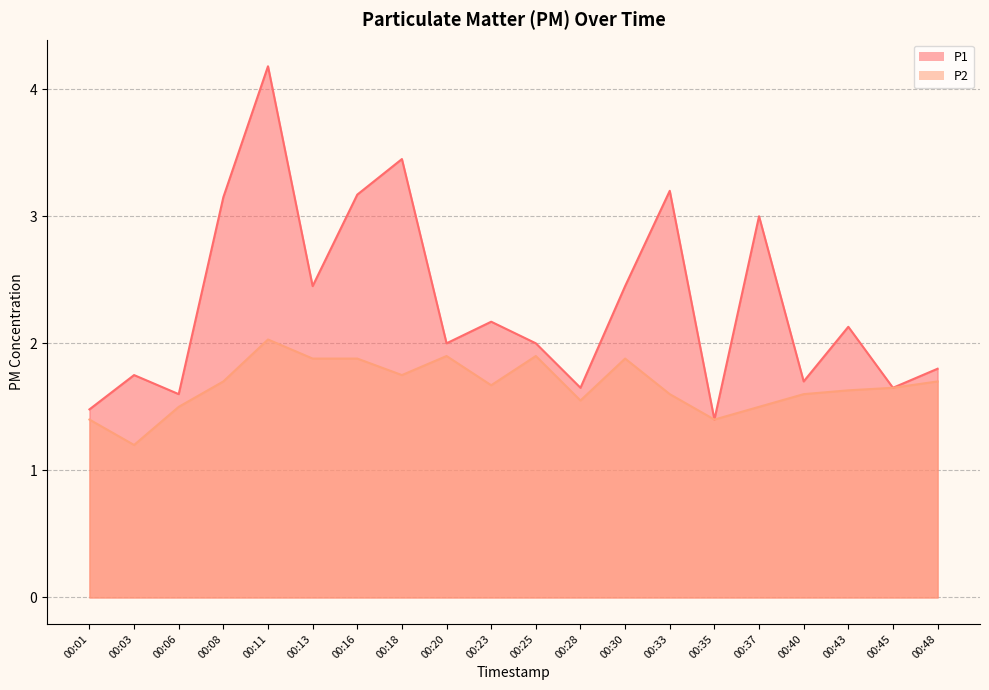

Which category has the highest value in the P2 series?

00:11